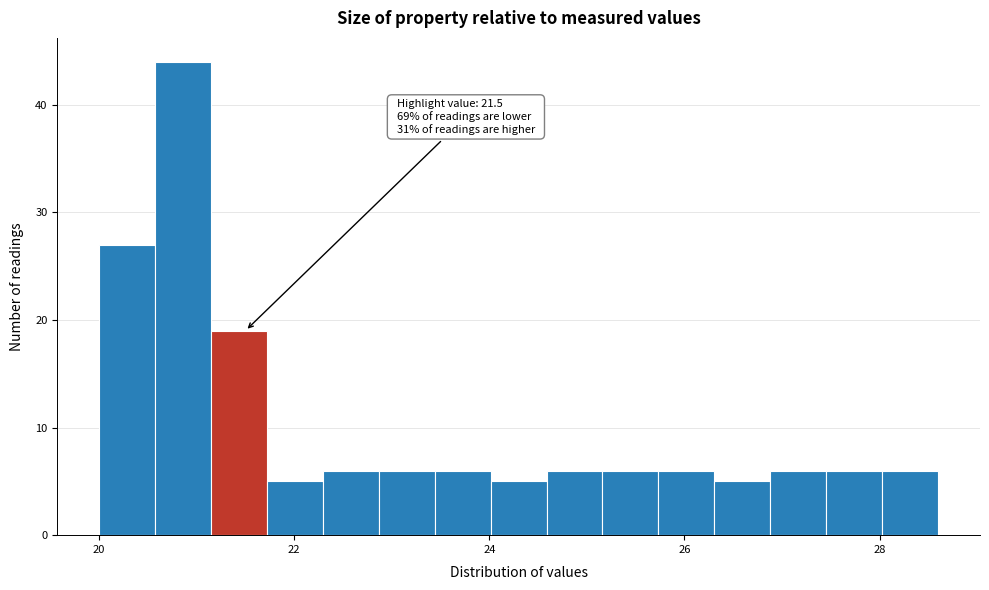

Read against the x-axis, roughly where is the centre of the tallest bar?

20.8